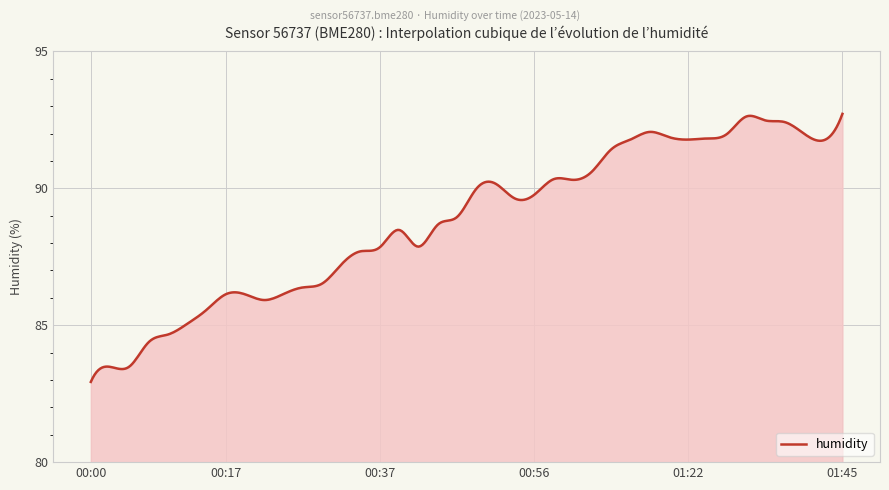

What is the minimum value shown in the chart?

82.9